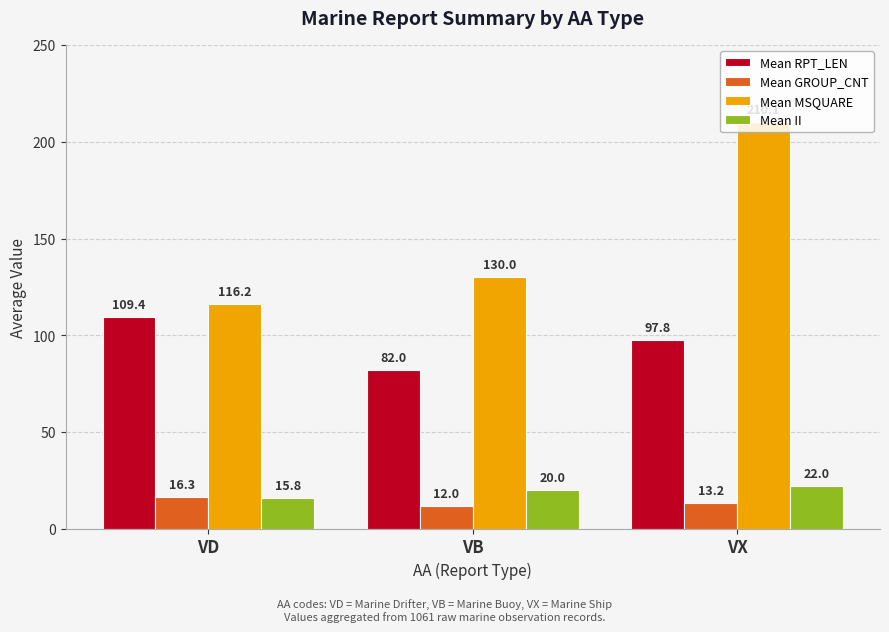

At which label does Mean MSQUARE reach its peak?

VX